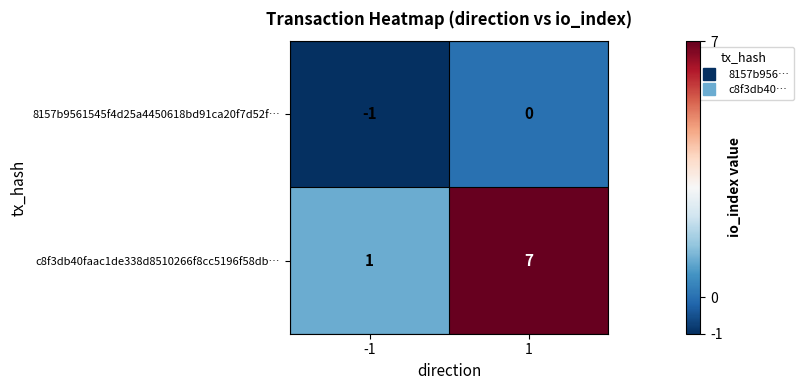

Which category has the lowest value across all series?

-1